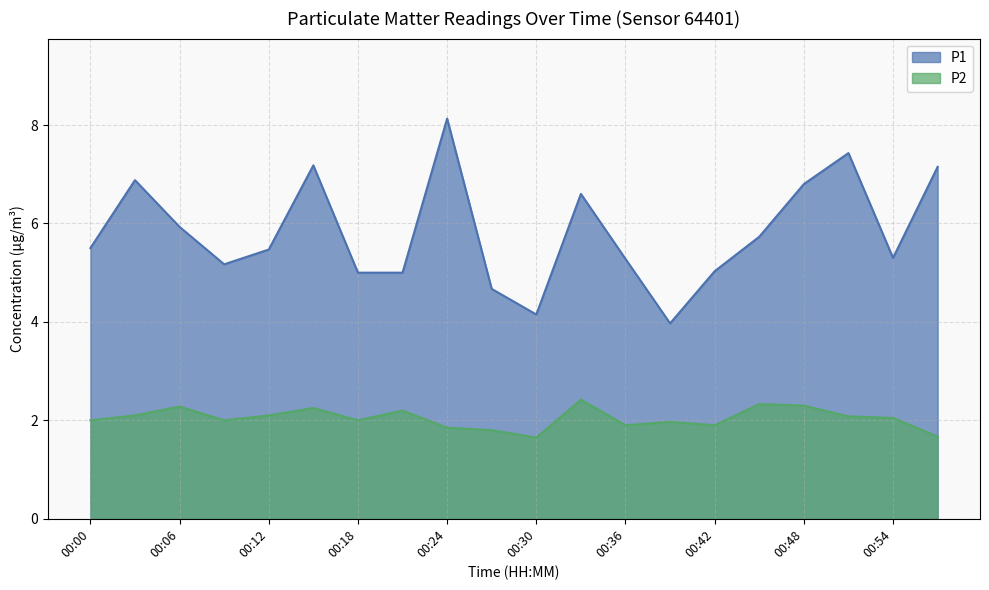

What is the highest value of the P2 series?

2.4